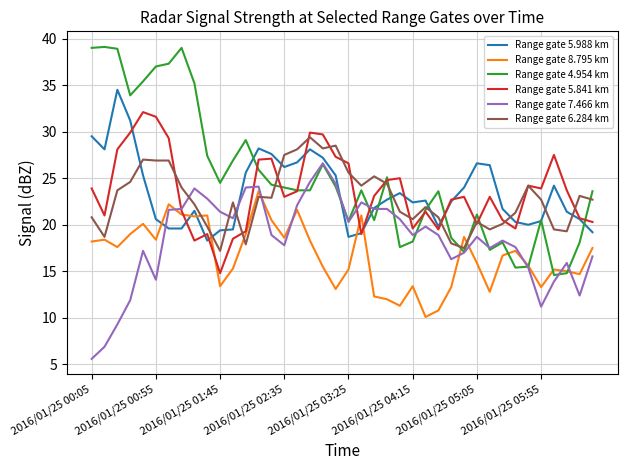

Which series has the largest range (max minus min)?

Range gate 4.954 km